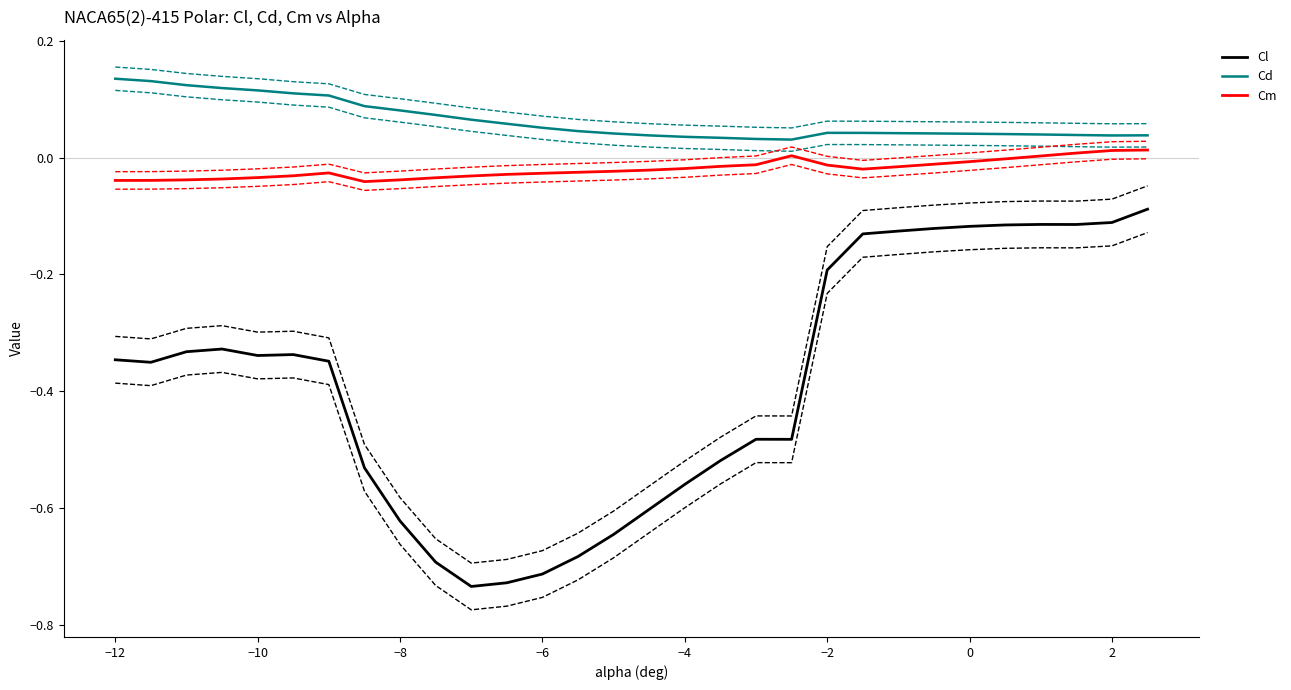

How many distinct data groups are displayed?

3